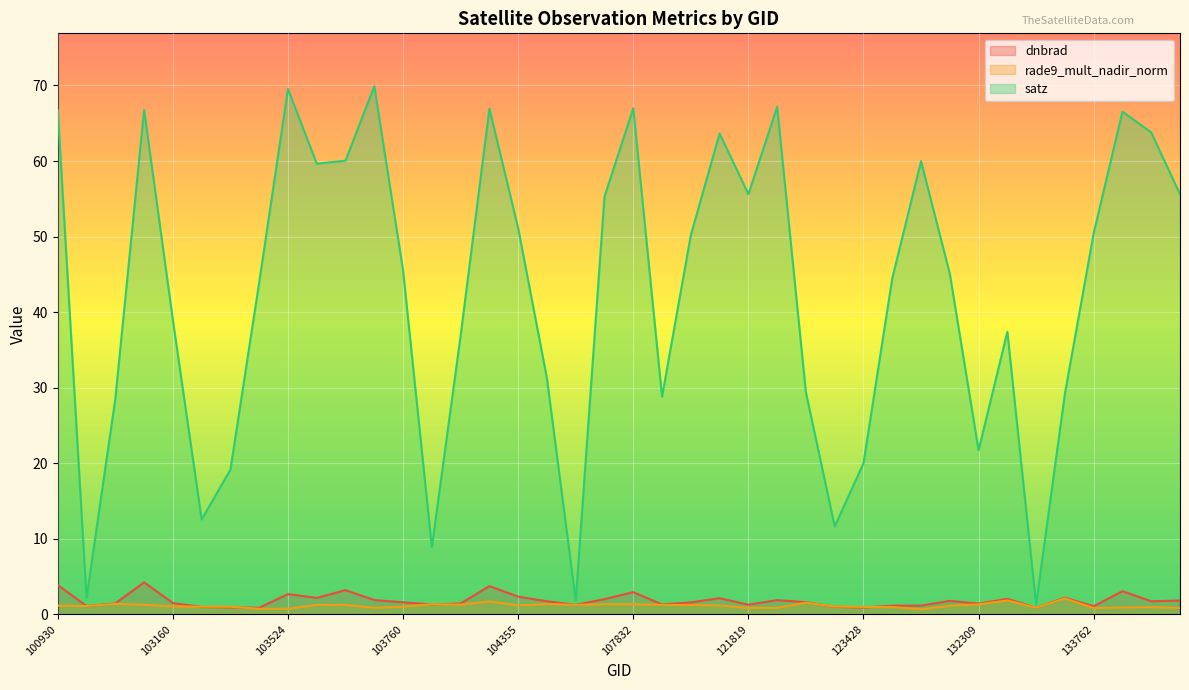

Where does the dnbrad series first go above 1?

100930